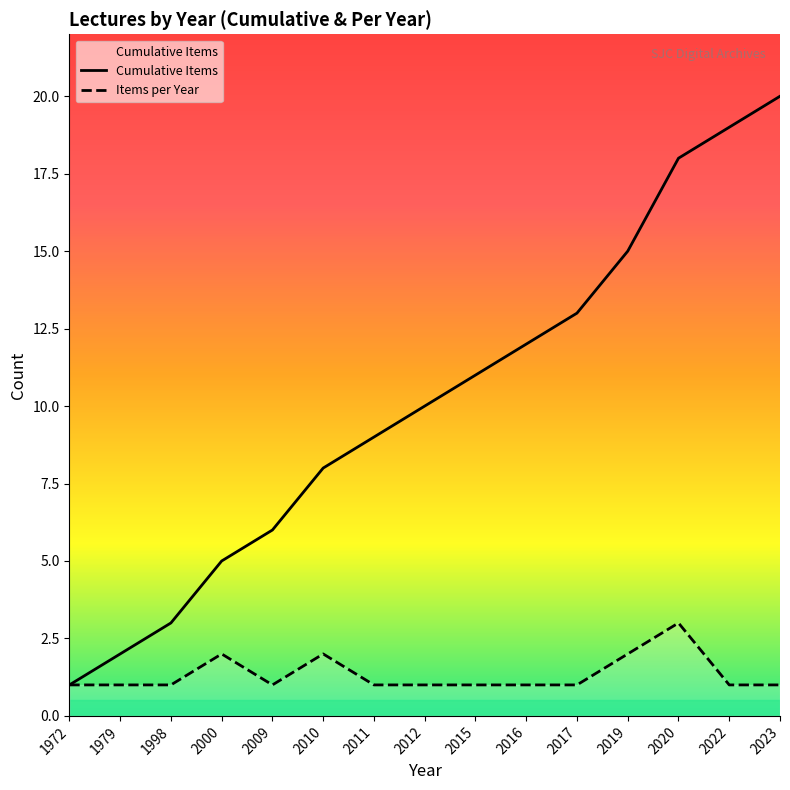

List the series in order of their peak value, highest first.

Cumulative Items, Items per Year